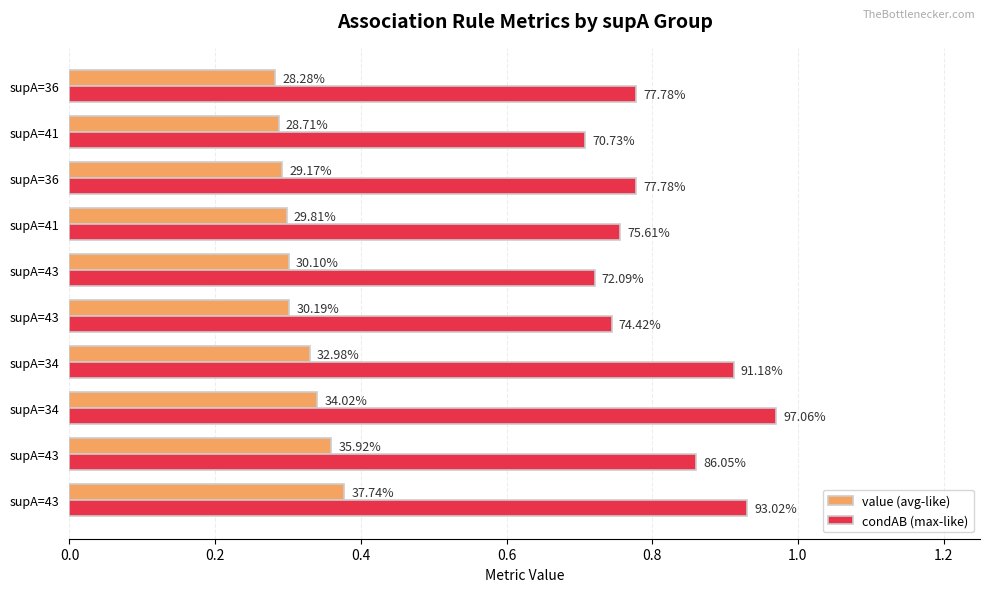

At how many categories does at least one series exceed 0?

10